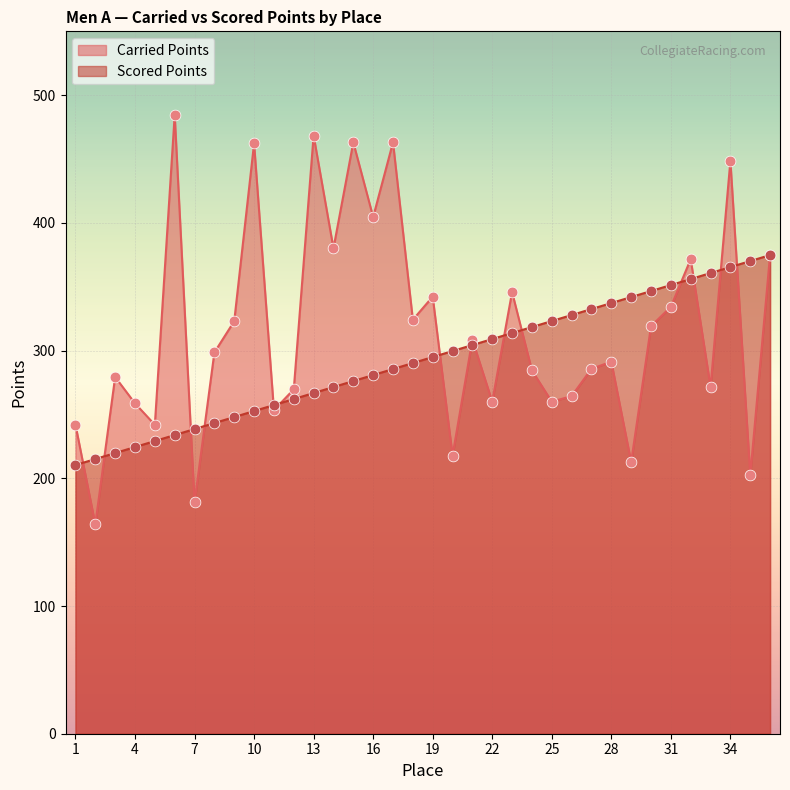

At which category is the sum across all series the highest?

34